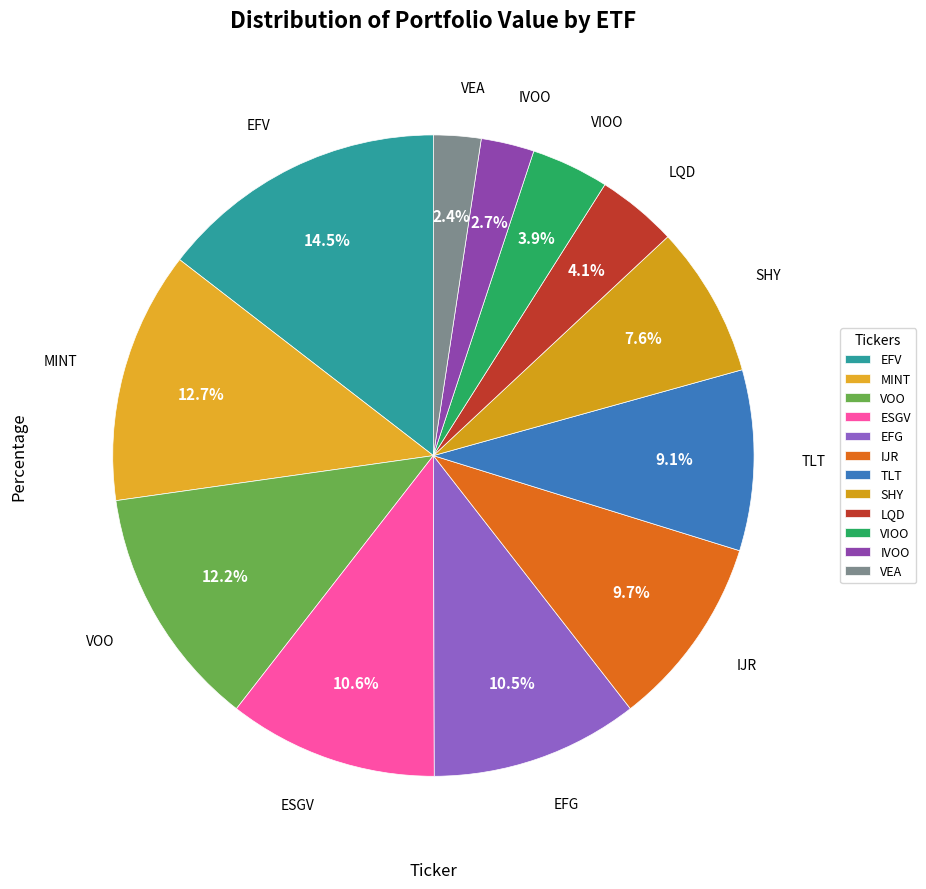

What is the largest slice in the pie chart?

EFV